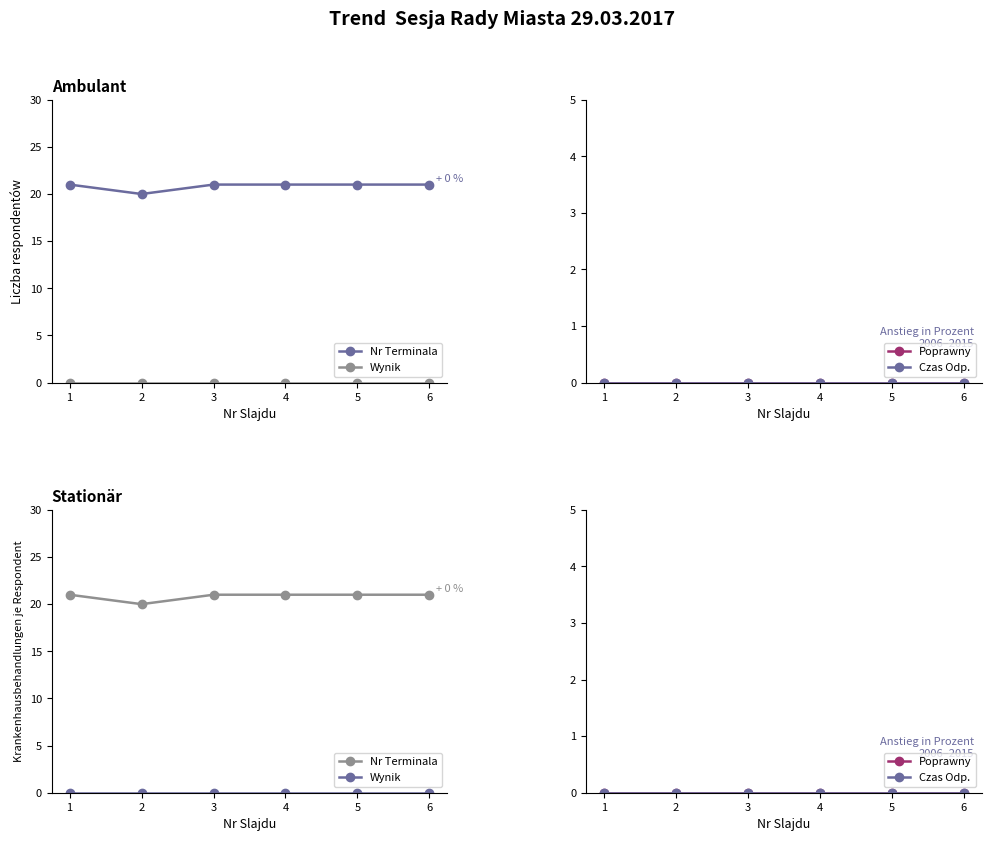

Which category has the lowest value across all series?

1